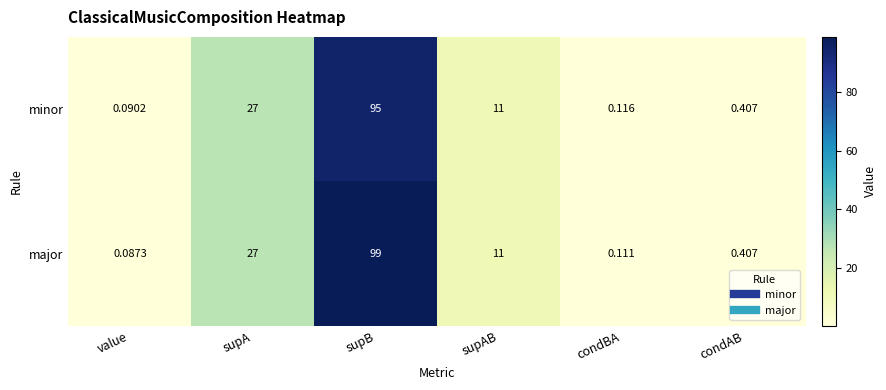

Is the value of minor at condAB greater than the value of major at supA?

No